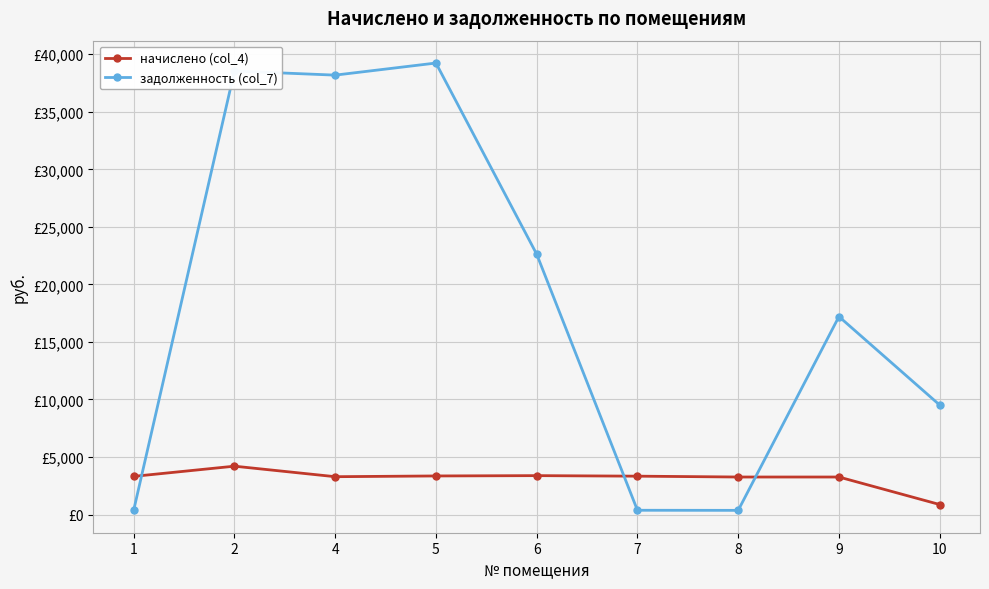

Which category has the highest value in the задолженность (col_7) series?

5